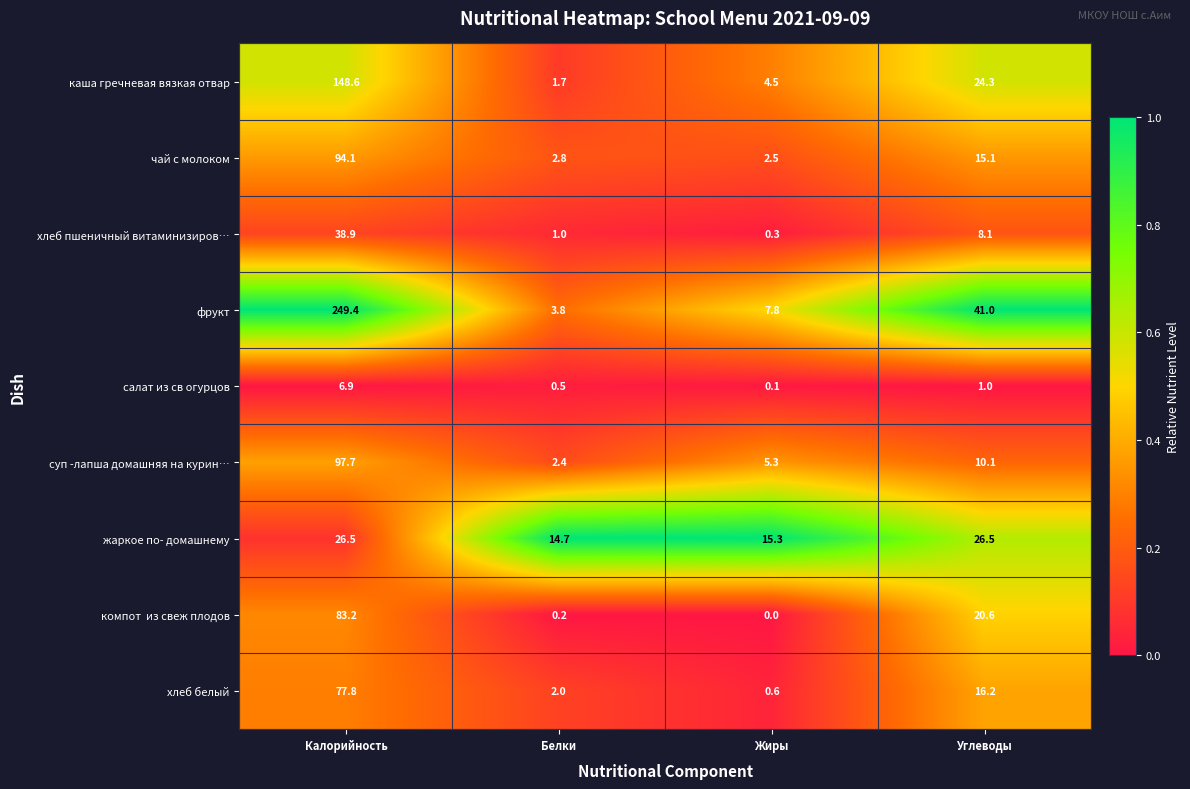

Between Белки and Жиры, which series saw the biggest shift?

фрукт